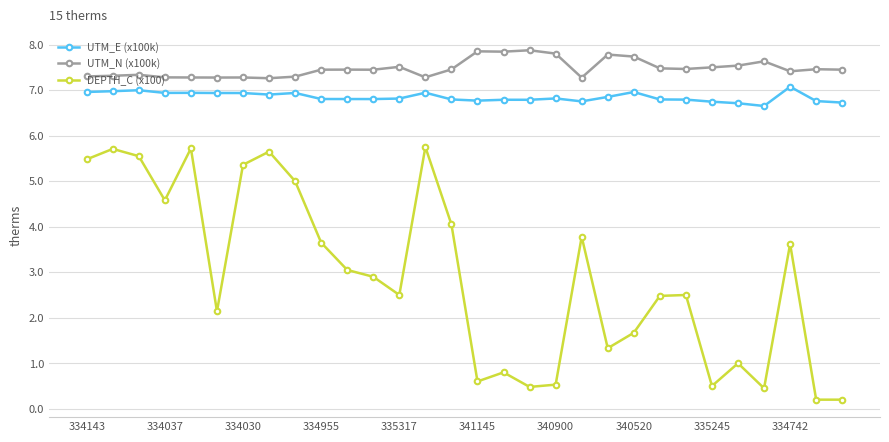

In UTM_E (x100k), how many points are lower than both neighbors (excluding endpoints)?

7